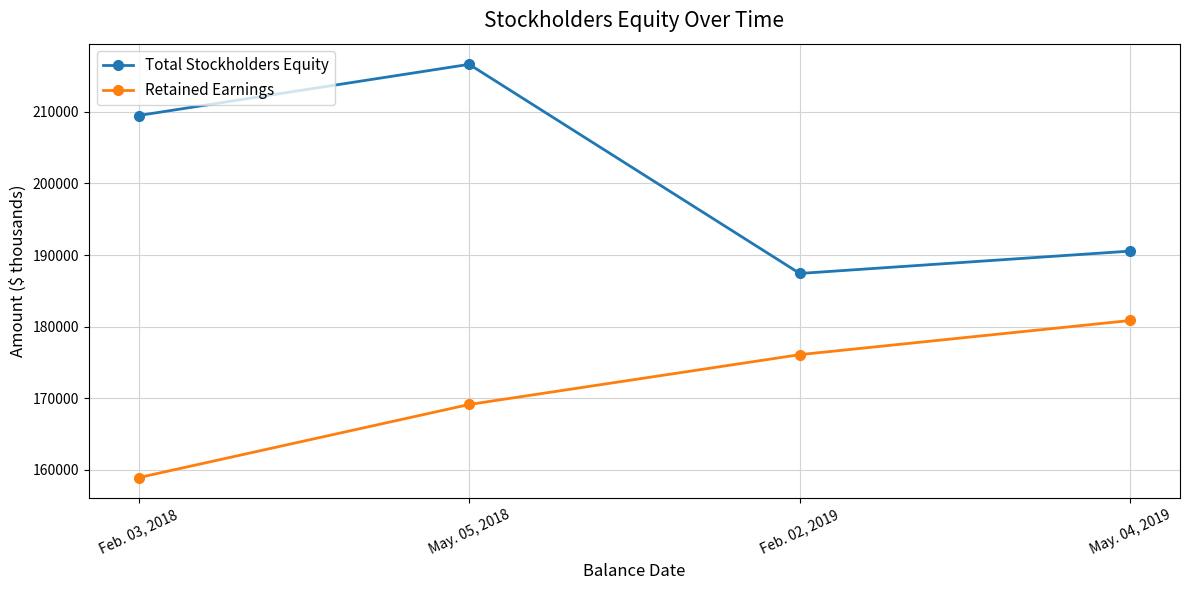

At which label is Retained Earnings closest to 169895?

May. 05, 2018